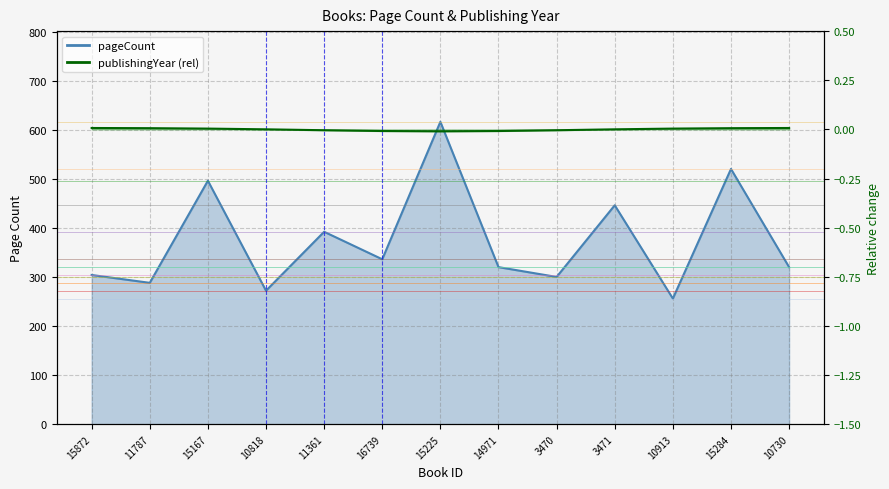

What is the sum of all values?

4866